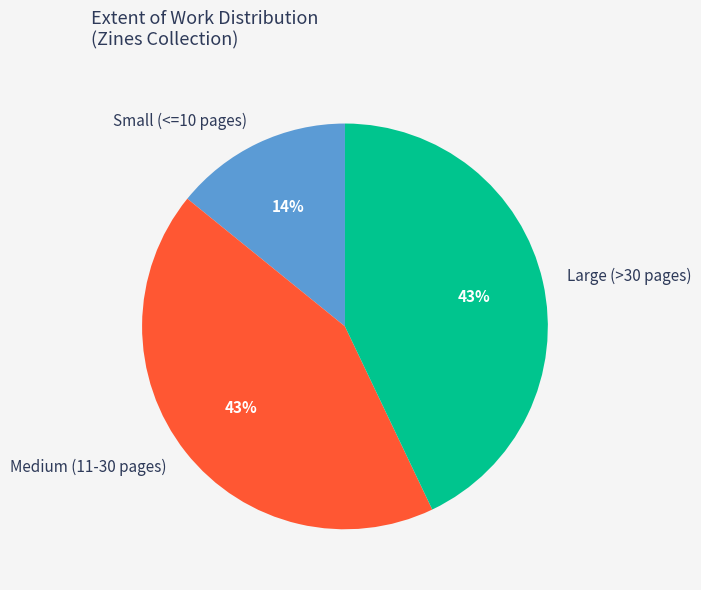

What is the smallest slice in the pie chart?

Small (<=10 pages)